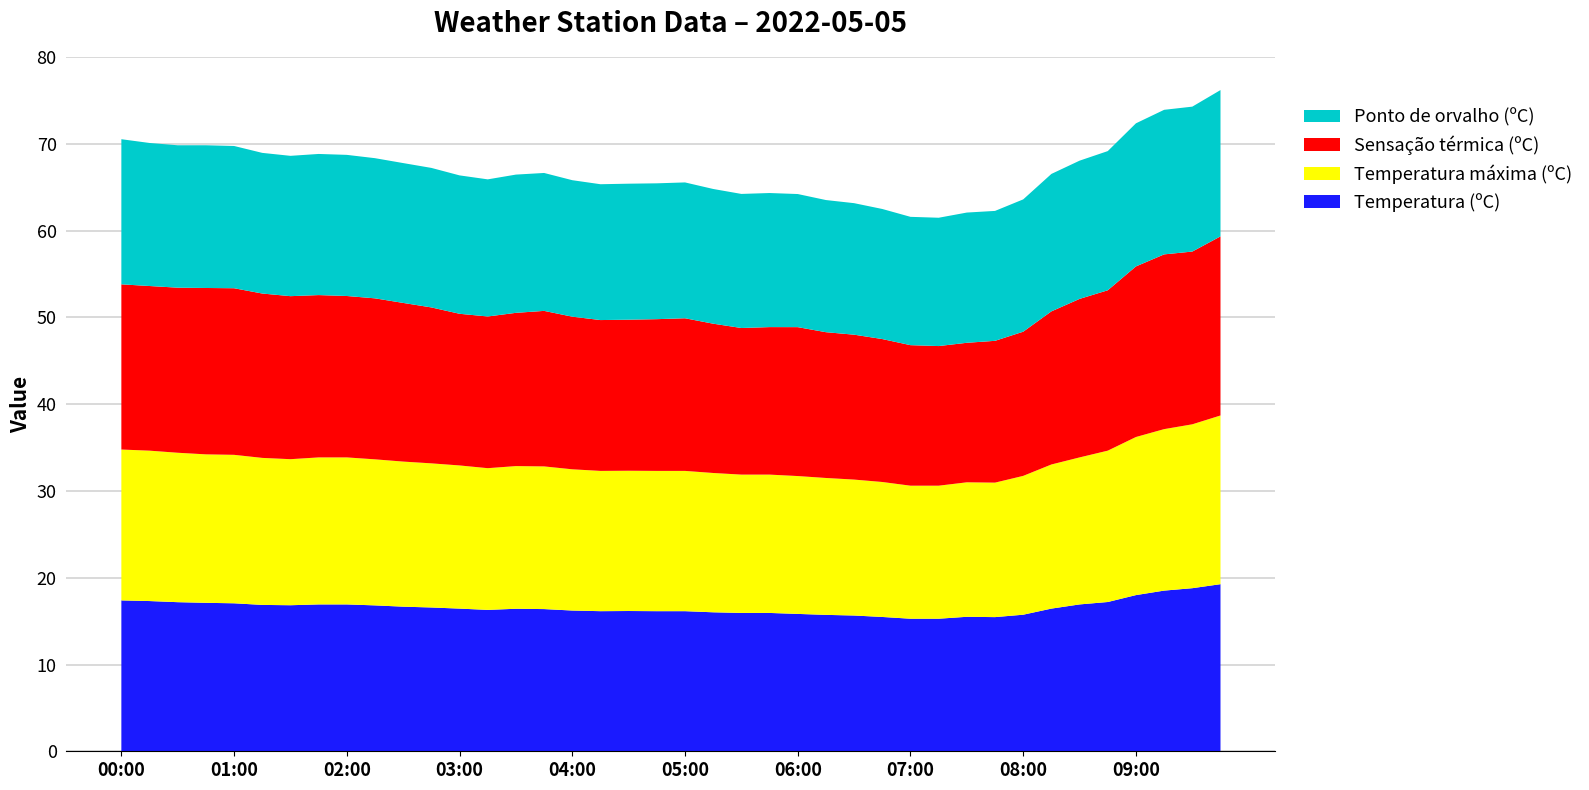

Reading left to right, list all the values displayed in this chart.

Temperatura (ºC): 00:00=17.4	00:15=17.3	00:30=17.2	00:45=17.1	01:00=17.1	01:15=16.9	01:30=16.8	01:45=16.9	02:00=16.9	02:15=16.8	02:30=16.7	02:45=16.6	03:00=16.4	03:15=16.3	03:30=16.4	03:45=16.4	04:00=16.2	04:15=16.1	04:30=16.2	04:45=16.1	05:00=16.1	05:15=16.0	05:30=15.9	05:45=15.9	06:00=15.8	06:15=15.7	06:30=15.6	06:45=15.5	07:00=15.3	07:15=15.3	07:30=15.5	07:45=15.5	08:00=15.7	08:15=16.4	08:30=16.9	08:45=17.2	09:00=18.0	09:15=18.5	09:30=18.8	09:45=19.3
Temperatura máxima (ºC): 00:00=17.4	00:15=17.3	00:30=17.2	00:45=17.1	01:00=17.1	01:15=16.9	01:30=16.8	01:45=16.9	02:00=16.9	02:15=16.8	02:30=16.7	02:45=16.6	03:00=16.5	03:15=16.3	03:30=16.4	03:45=16.4	04:00=16.3	04:15=16.2	04:30=16.2	04:45=16.2	05:00=16.2	05:15=16.1	05:30=15.9	05:45=15.9	06:00=15.9	06:15=15.8	06:30=15.7	06:45=15.6	07:00=15.3	07:15=15.3	07:30=15.5	07:45=15.5	08:00=16.0	08:15=16.6	08:30=16.9	08:45=17.4	09:00=18.2	09:15=18.6	09:30=18.9	09:45=19.4
Sensação térmica (ºC): 00:00=19.0	00:15=19.0	00:30=19.0	00:45=19.2	01:00=19.2	01:15=18.9	01:30=18.8	01:45=18.7	02:00=18.6	02:15=18.6	02:30=18.3	02:45=18.0	03:00=17.5	03:15=17.5	03:30=17.7	03:45=17.9	04:00=17.6	04:15=17.4	04:30=17.4	04:45=17.5	05:00=17.6	05:15=17.2	05:30=16.9	05:45=17.0	06:00=17.2	06:15=16.8	06:30=16.7	06:45=16.5	07:00=16.2	07:15=16.1	07:30=16.1	07:45=16.3	08:00=16.6	08:15=17.6	08:30=18.3	08:45=18.5	09:00=19.7	09:15=20.1	09:30=19.9	09:45=20.6
Ponto de orvalho (ºC): 00:00=16.7	00:15=16.5	00:30=16.4	00:45=16.4	01:00=16.4	01:15=16.2	01:30=16.2	01:45=16.3	02:00=16.3	02:15=16.2	02:30=16.1	02:45=16.1	03:00=16.0	03:15=15.8	03:30=15.9	03:45=15.9	04:00=15.7	04:15=15.7	04:30=15.7	04:45=15.7	05:00=15.7	05:15=15.5	05:30=15.5	05:45=15.5	06:00=15.3	06:15=15.2	06:30=15.2	06:45=15.0	07:00=14.8	07:15=14.8	07:30=15.0	07:45=15.0	08:00=15.2	08:15=15.8	08:30=15.9	08:45=16.0	09:00=16.5	09:15=16.7	09:30=16.7	09:45=16.9